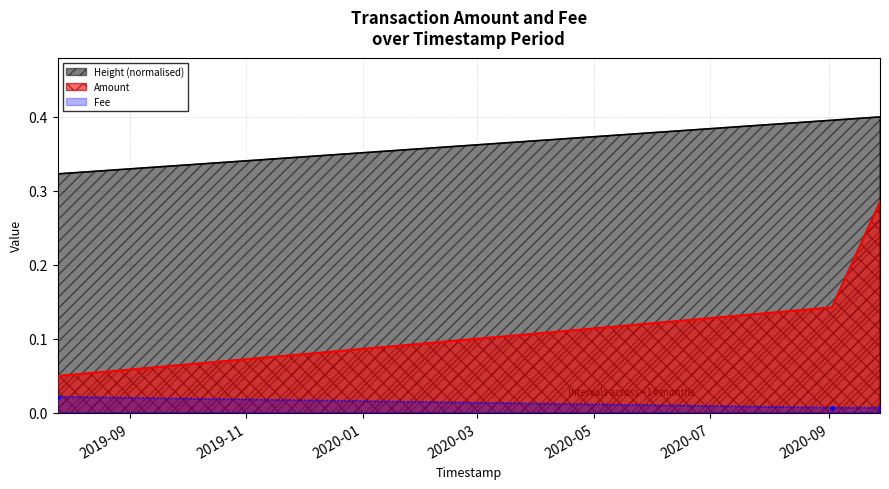

Rank the categories by Amount value from lowest to highest.

2019-07-25 09:06:39, 2020-09-02 14:08:28, 2020-09-27 18:41:57